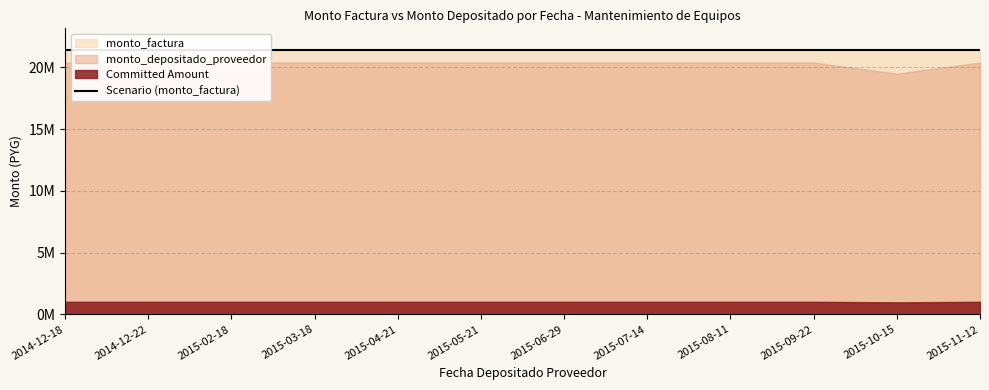

What is the total value across all series at 2014-12-18?

41848560